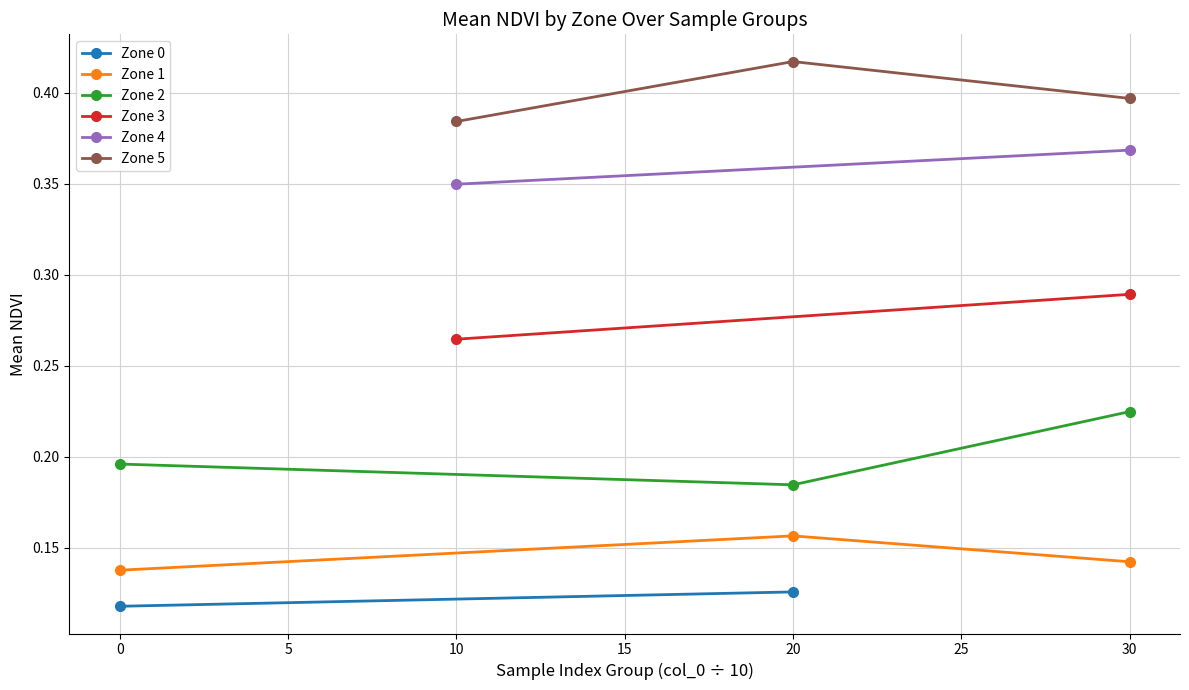

What is the minimum value for Zone 5 (mean NDVI)?

0.4